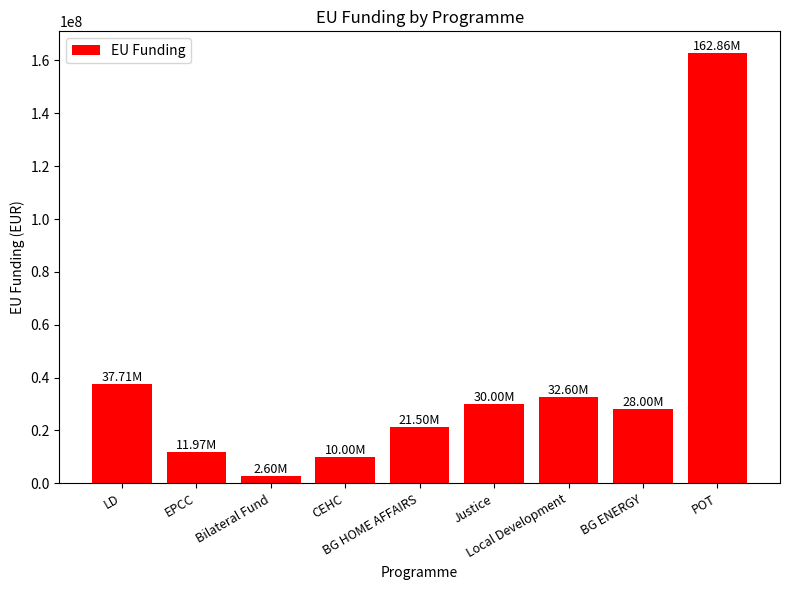

Reading left to right, transcribe all the data shown in this chart.

37714867.8	11969816.2	2602000.2	10000000.0	21499670.5	29999539.8	32604347.1	28000000.0	162855769.7